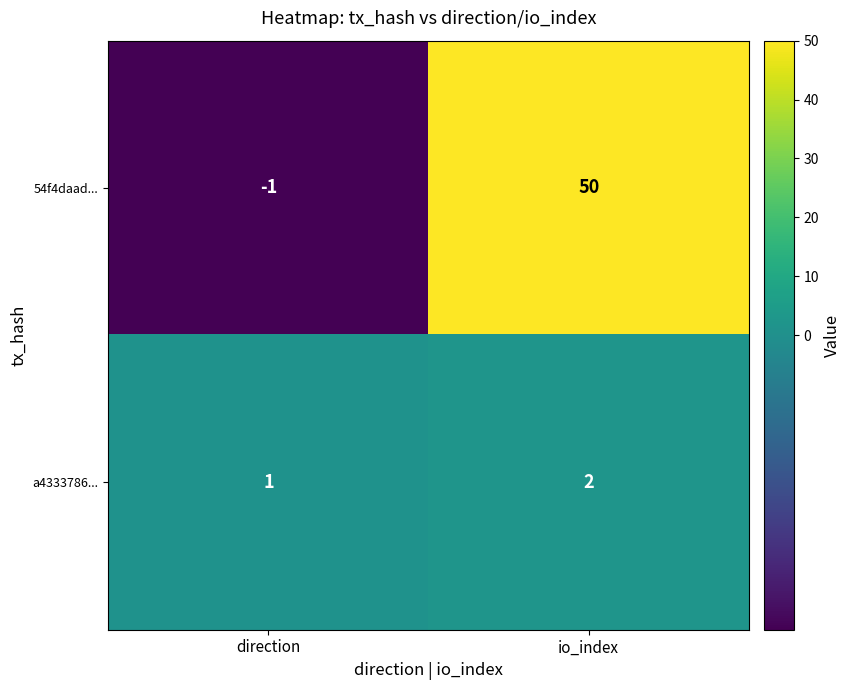

Where is 54f4daad... nearest to the value 24?

direction